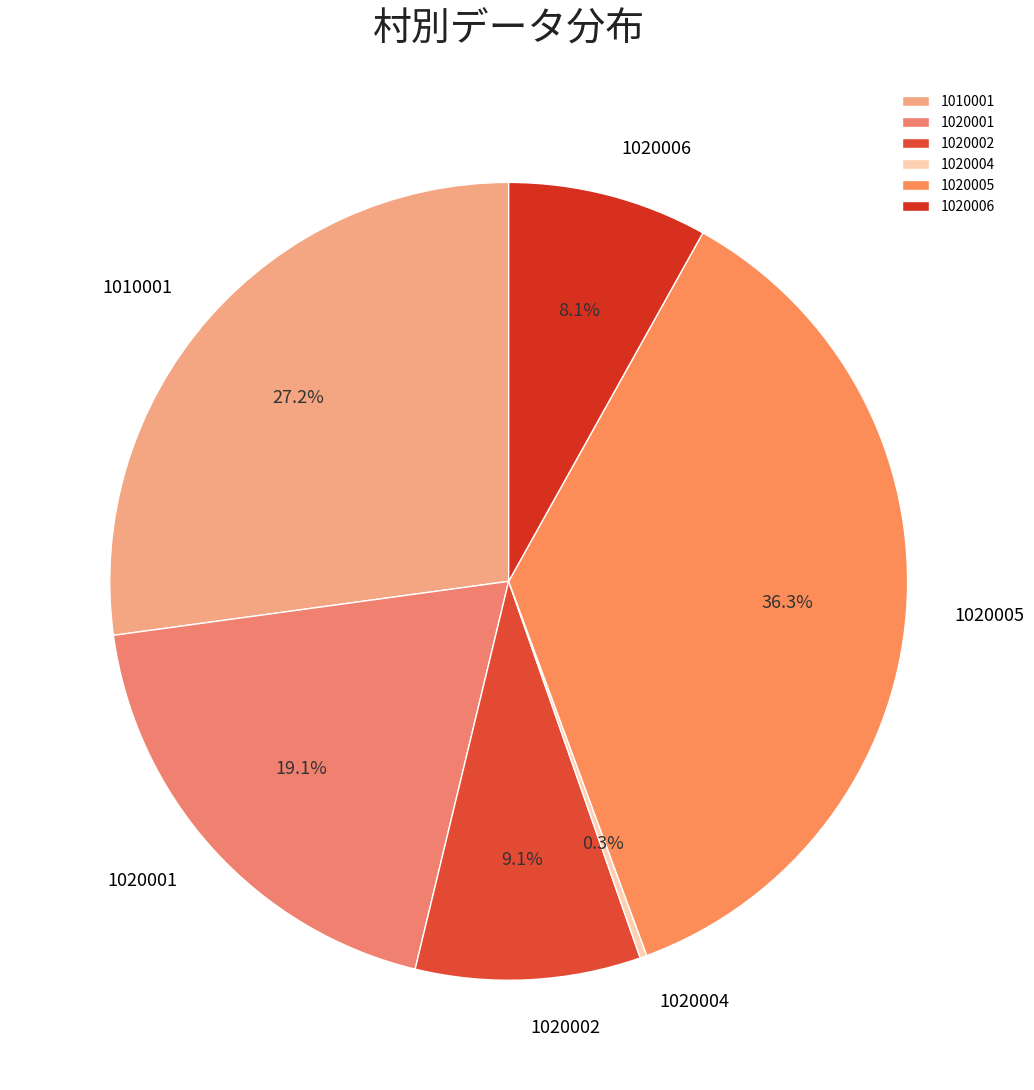

Rank the categories by value from lowest to highest.

1020004, 1020006, 1020002, 1020001, 1010001, 1020005